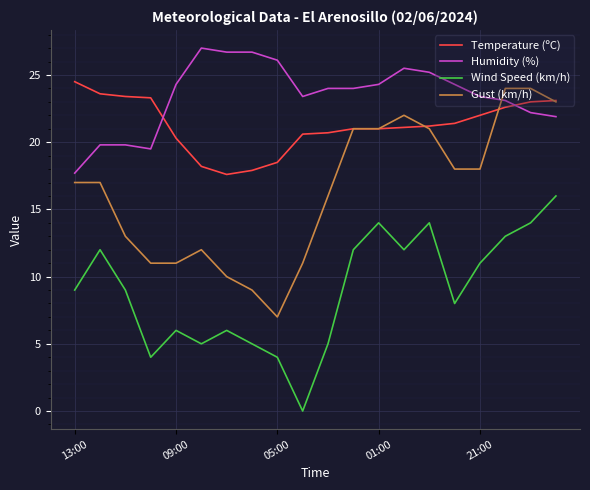

True or false: Wind Speed (km/h) and Temperature (ºC) intersect in this chart.

False